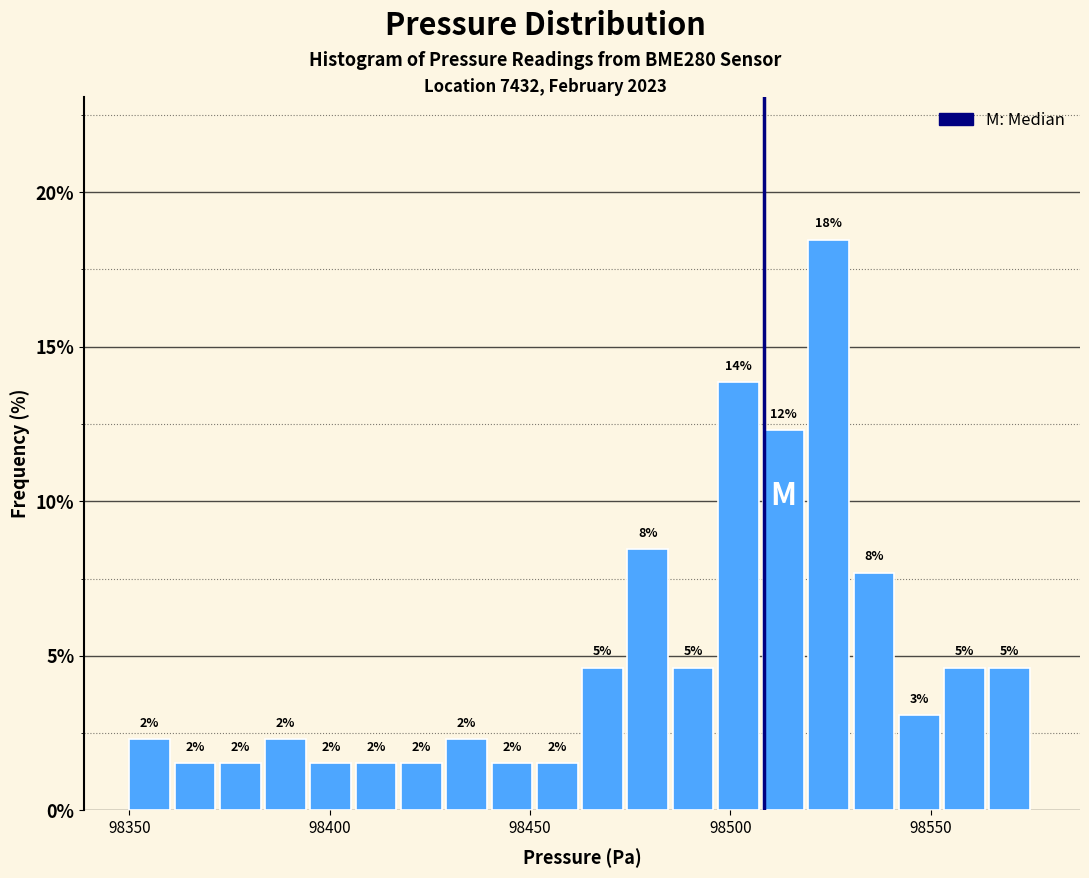

Around what value on the x-axis is the tallest bar? Give the approximate position of its centre, as read against the axis.

98525